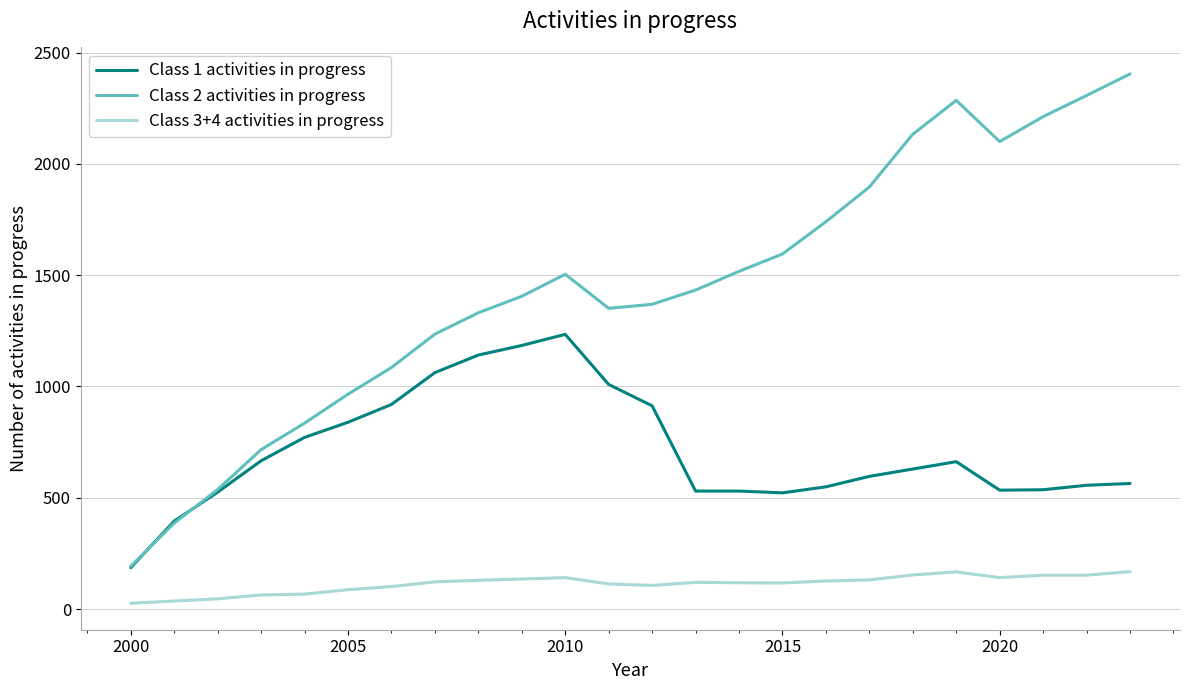

How many distinct data groups are displayed?

3